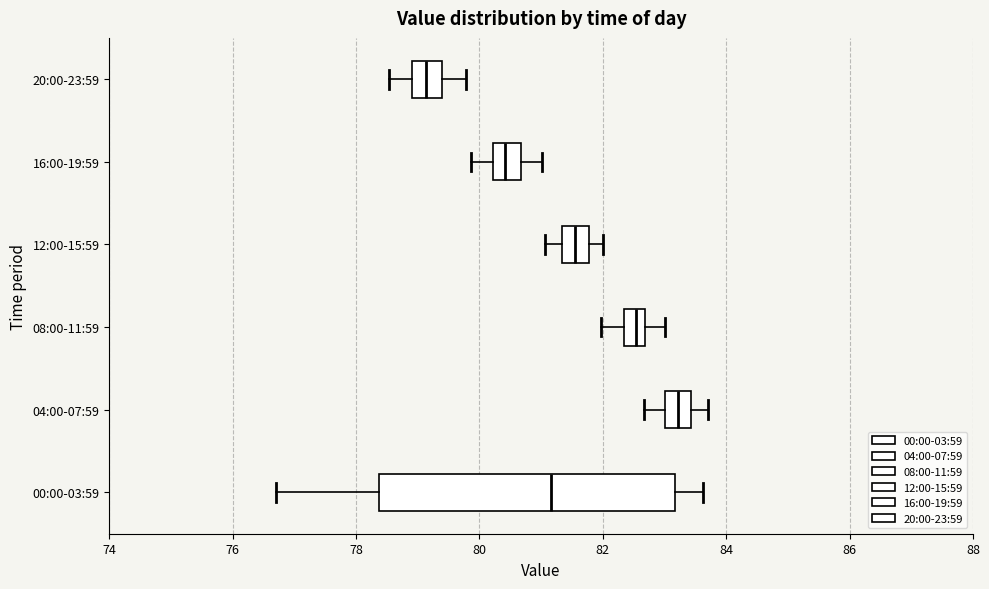

Which box has the furthest to the right median line?

04:00-07:59